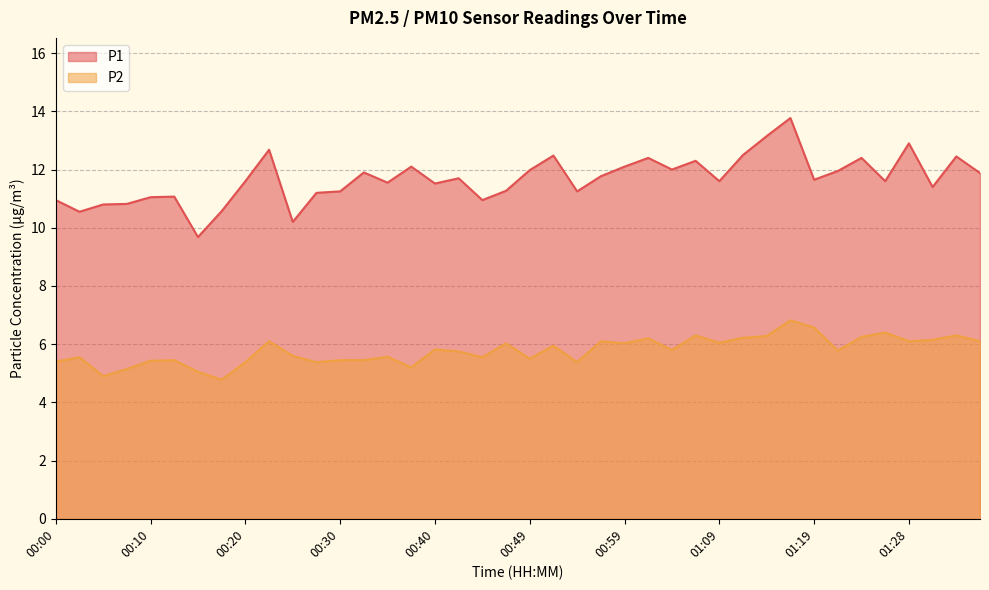

True or false: P1 and P2 cross at least once.

False